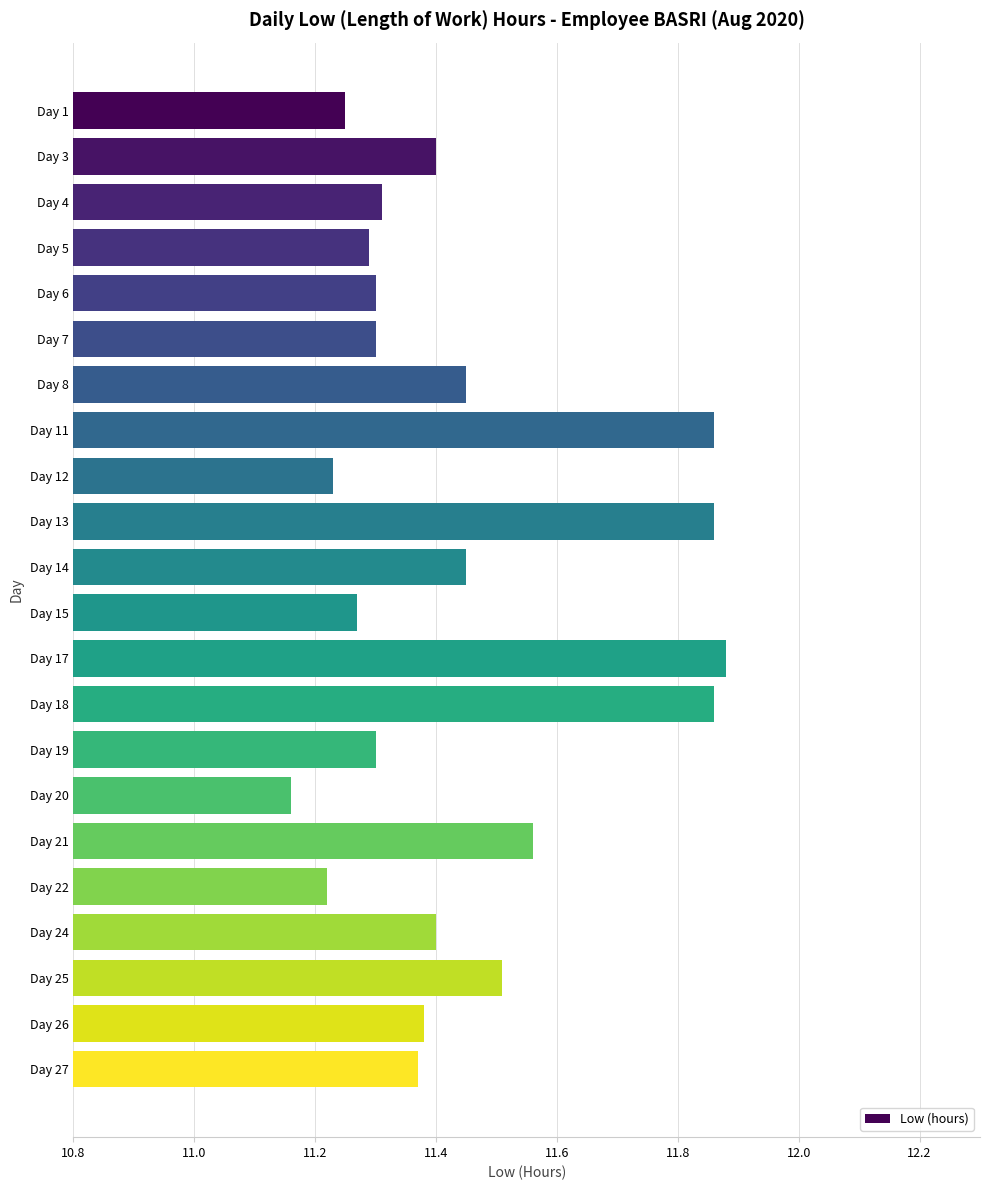

The value at Day 22 is 15.0. True or false?

False